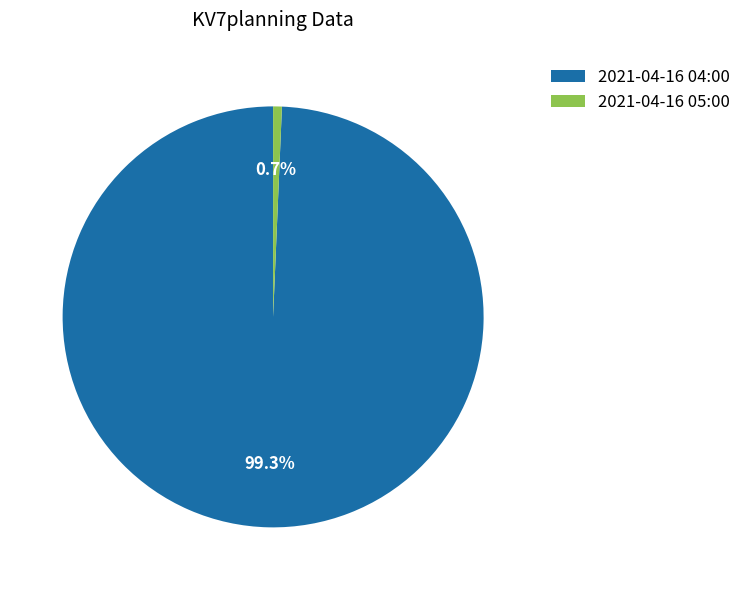

The 2021-04-16 04:00 slice represents 99% of the pie. True or false?

True